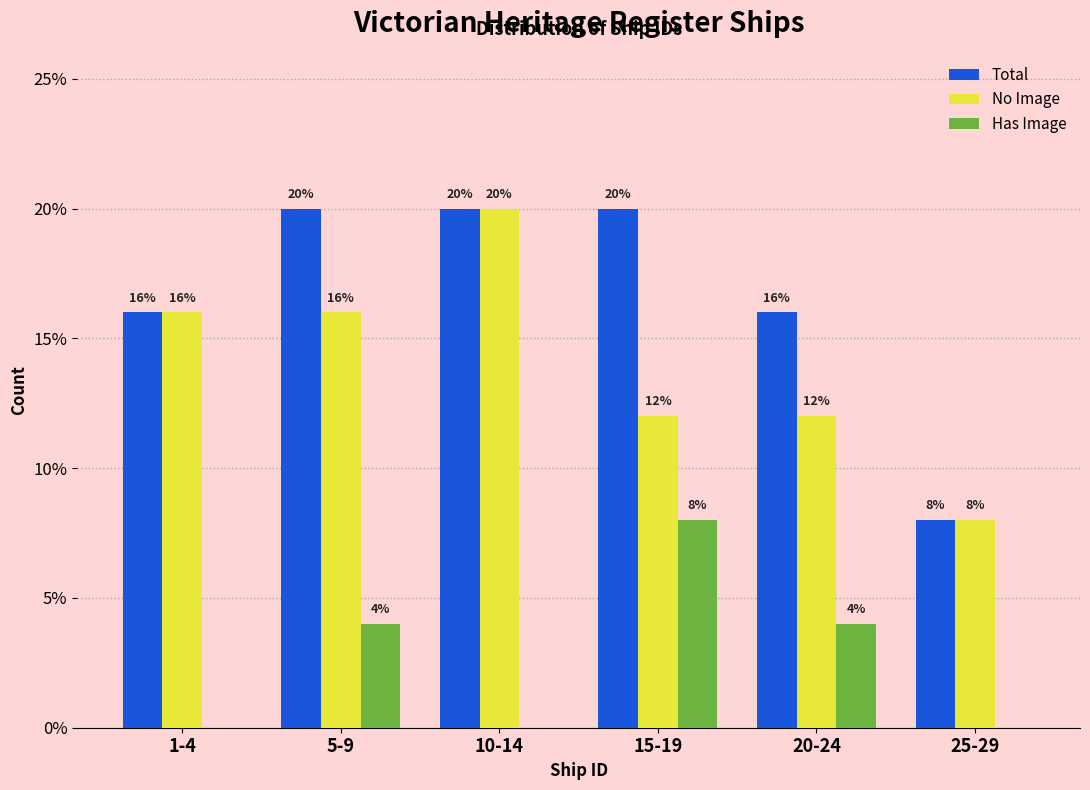

Reading left to right, what are all the values shown in this chart?

Total: 1-4=16	5-9=20	10-14=20	15-19=20	20-24=16	25-29=8
No Image: 1-4=16	5-9=16	10-14=20	15-19=12	20-24=12	25-29=8
Has Image: 1-4=0	5-9=4	10-14=0	15-19=8	20-24=4	25-29=0